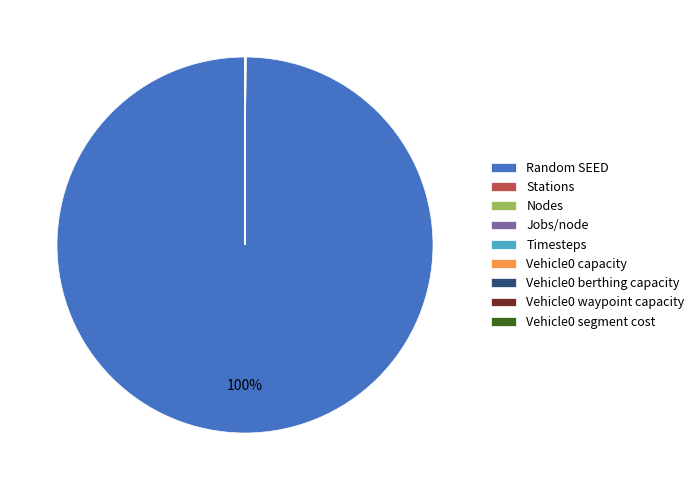

The Random SEED slice represents 95% of the pie. True or false?

False